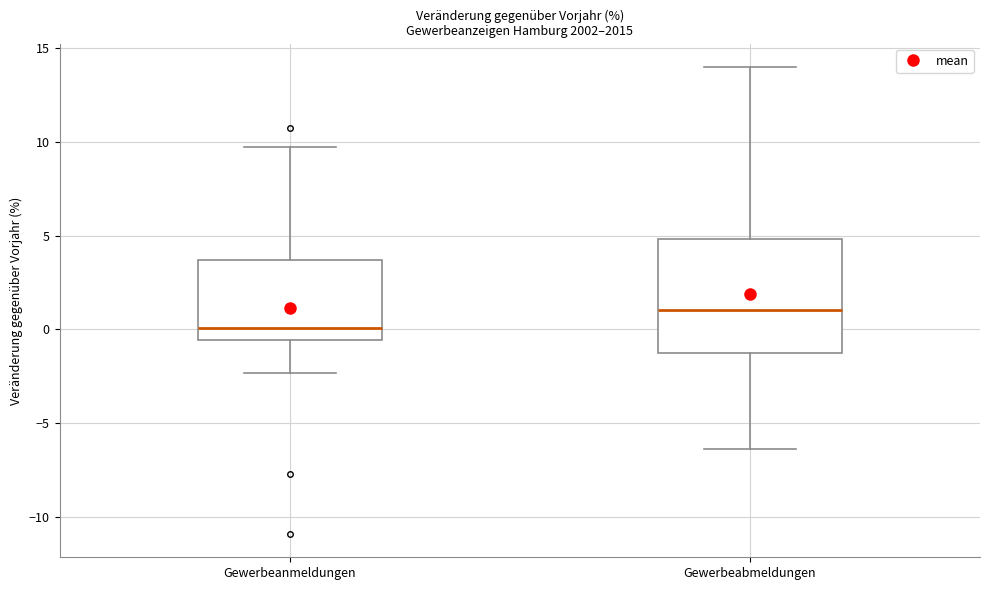

Reading left to right, read every box against the y-axis: the position of its median line, the range the box covers, and the ends of its whiskers. The values are not printed on the chart, so give them approximately, as read against the axis.

Gewerbeanmeldungen: median 0.0, box -0.5 to 3.5, whiskers -2.5 to 9.5
Gewerbeabmeldungen: median 1.0, box -1.5 to 5.0, whiskers -6.5 to 14.0